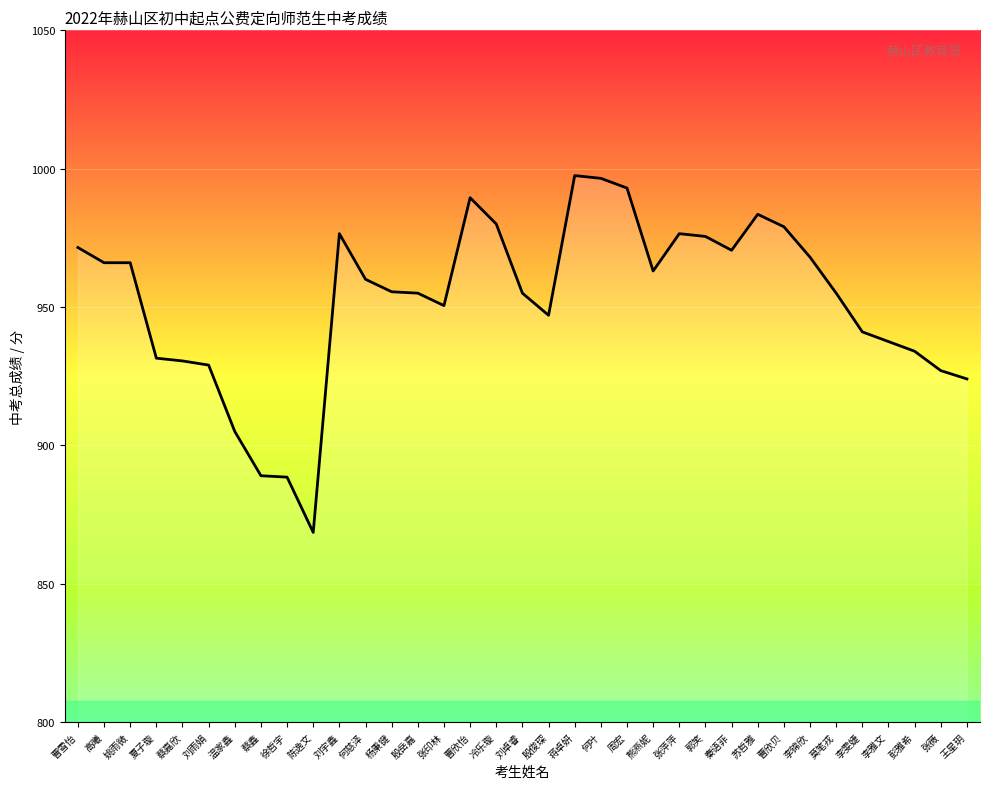

True or false: there are more than 2 points higher than both neighbors.

True